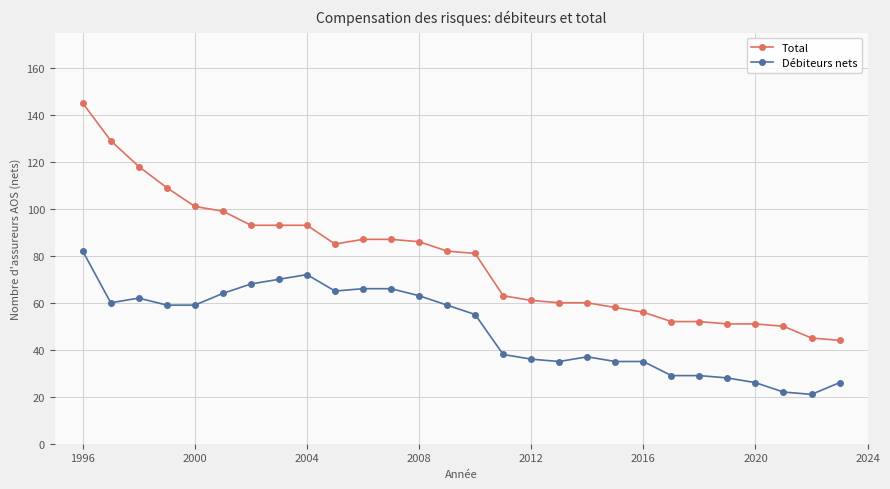

What is the average value of the Total series?

78